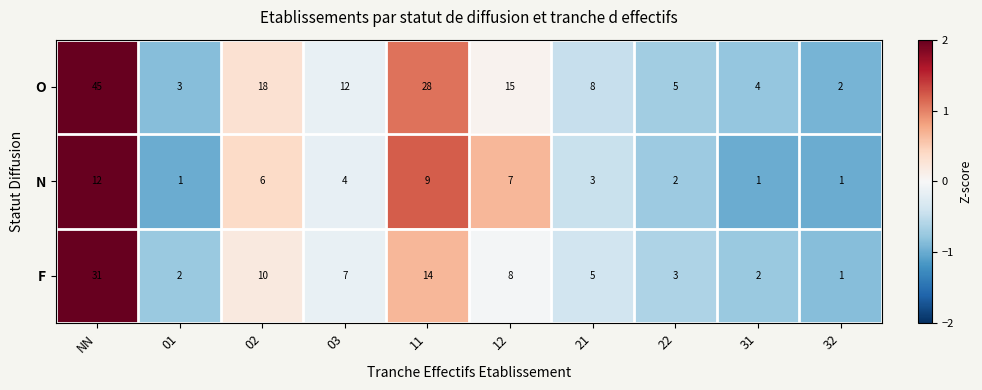

True or false: N has a value of 1 at 32.

True